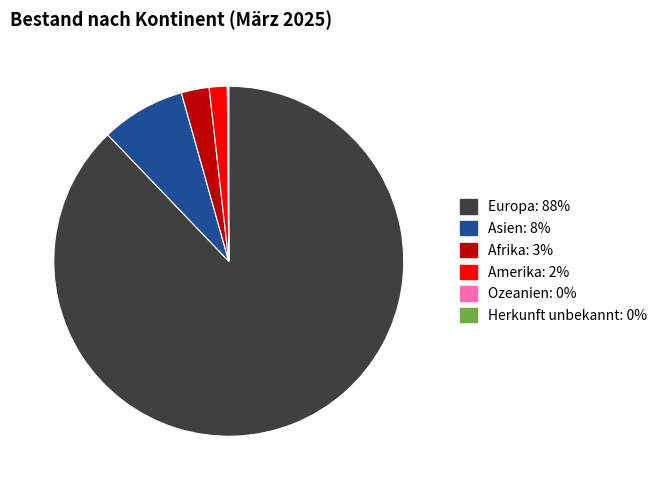

Which has a higher value, Europa or Afrika?

Europa